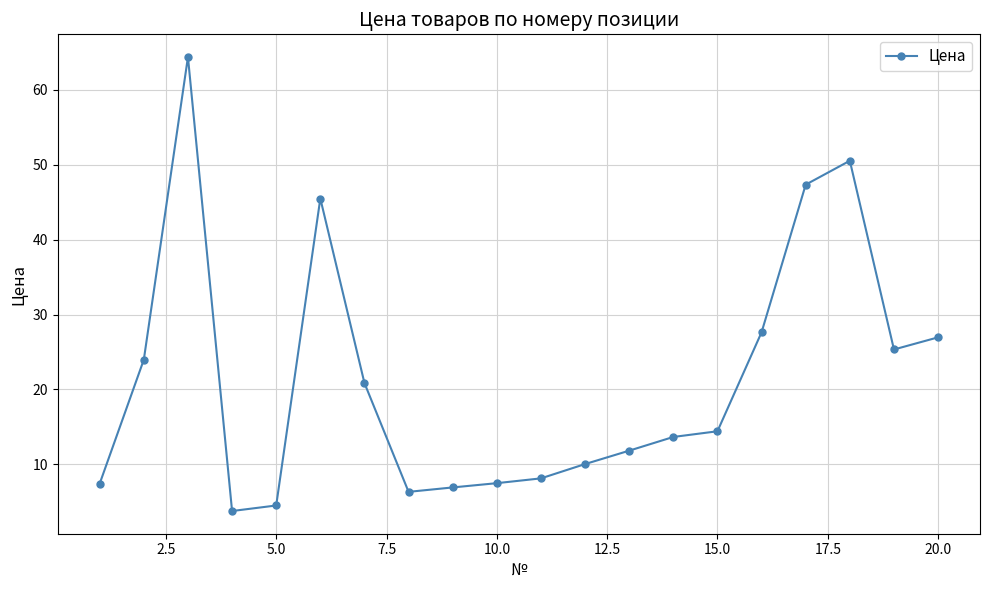

How many data points are above 14?

10